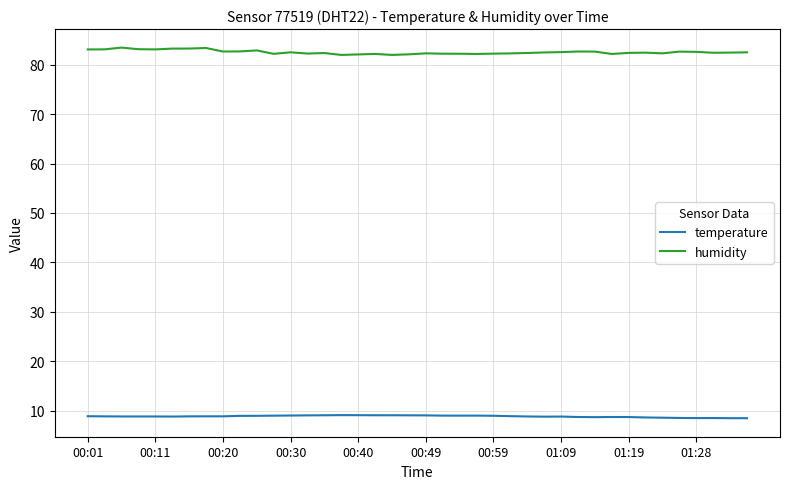

True or false: temperature and humidity cross at least once.

False